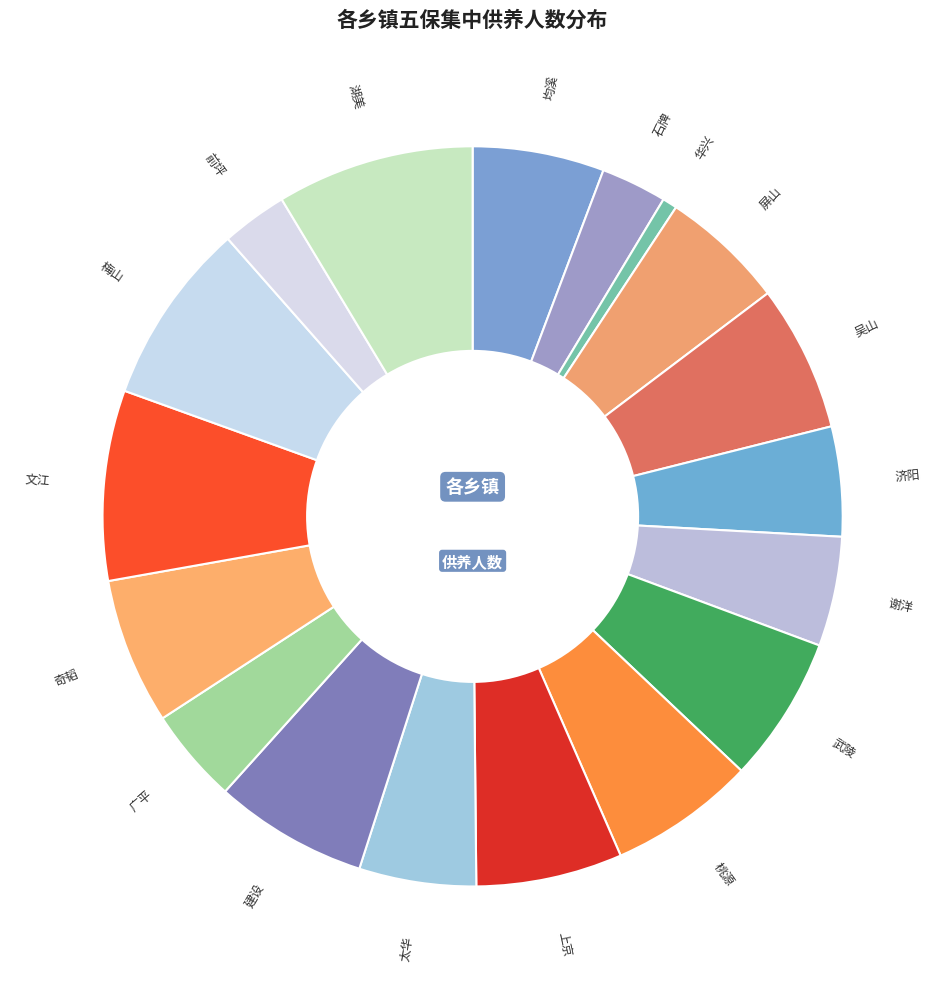

What is the ratio of the value at 太华 to the value at 桃源?

0.8